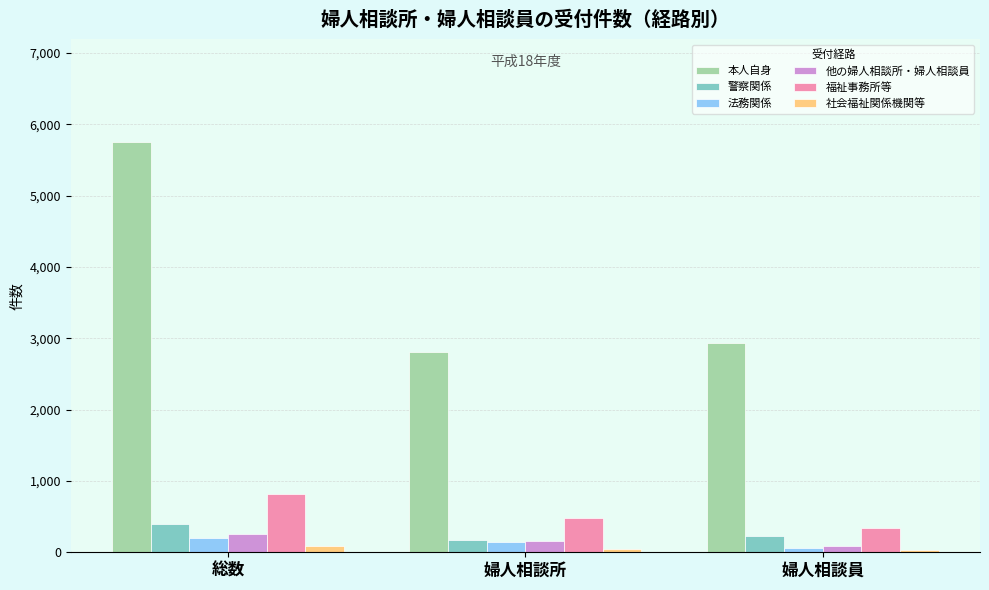

Which series has the widest spread of values?

本人自身